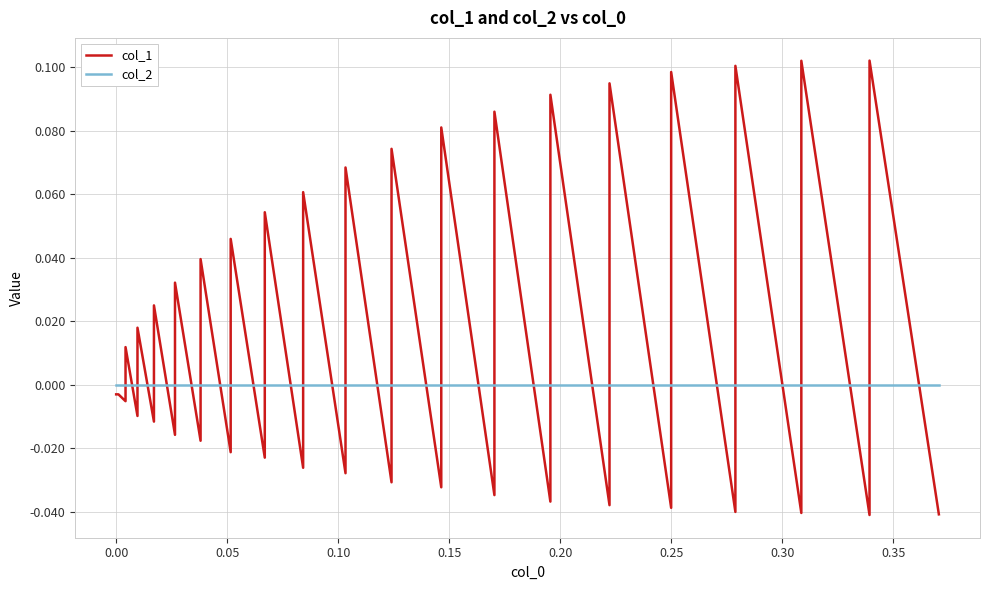

Reading left to right, extract all data points from this chart.

col_1: -0.0	-0.0	-0.0	0.0	-0.0	0.0	-0.0	0.0	-0.0	0.0	-0.0	0.0	-0.0	0.0	-0.0	0.1	-0.0	0.1	-0.0	0.1	-0.0	0.1	-0.0	0.1	-0.0	0.1	-0.0	0.1	-0.0	0.1	-0.0	0.1	-0.0	0.1	-0.0	0.1	-0.0	0.1	-0.0
col_2: 0.0	0.0	0.0	0.0	0.0	0.0	0.0	0.0	0.0	0.0	0.0	0.0	0.0	0.0	0.0	0.0	0.0	0.0	0.0	0.0	0.0	0.0	0.0	0.0	0.0	0.0	0.0	0.0	0.0	0.0	0.0	0.0	0.0	0.0	0.0	0.0	0.0	0.0	0.0